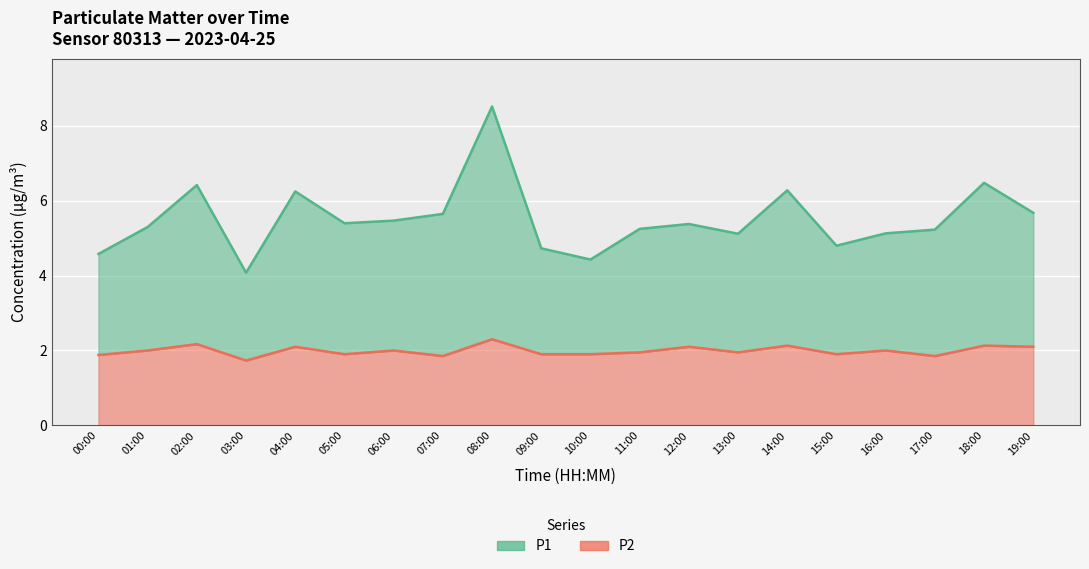

How many lines are shown in the chart?

2